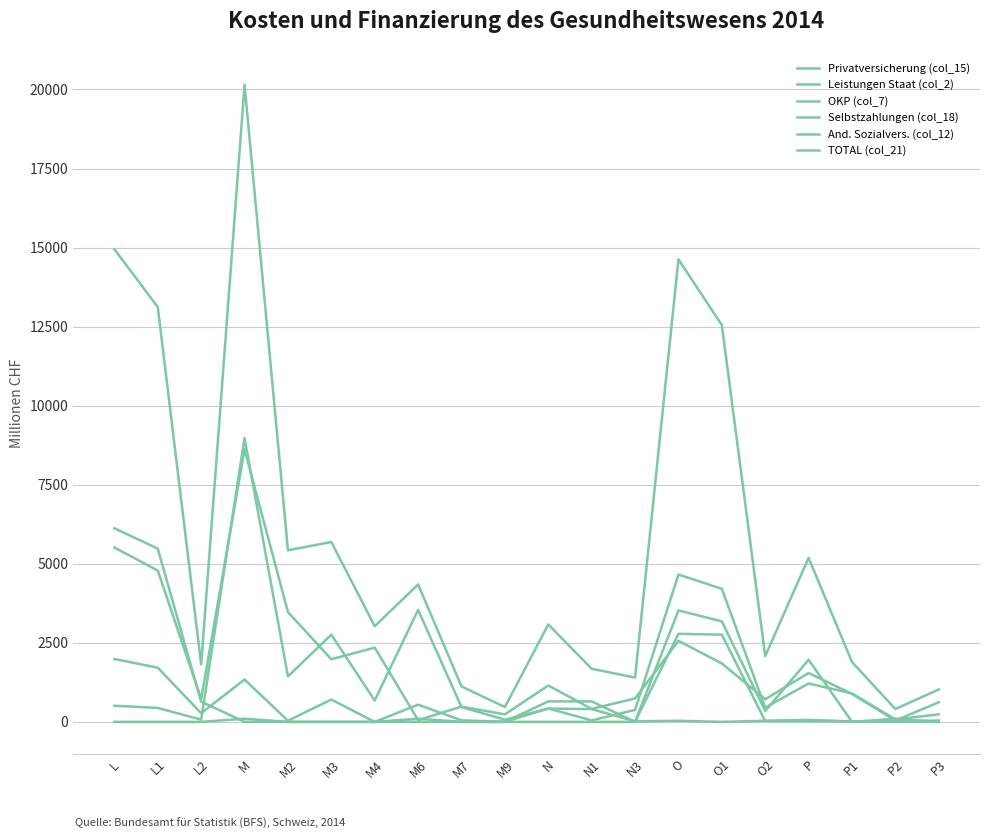

Is this an area chart (filled region under the line)?

No